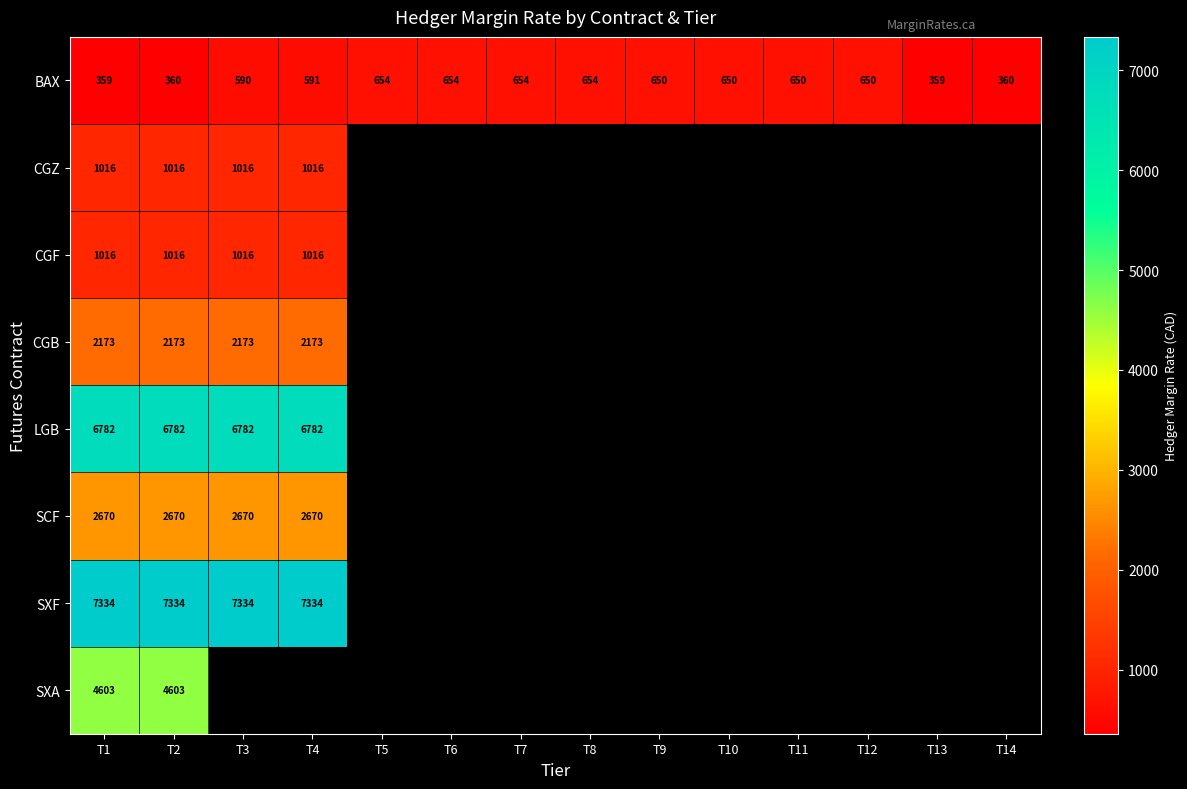

What value does the BAX series have at T7, to the nearest 5?

655